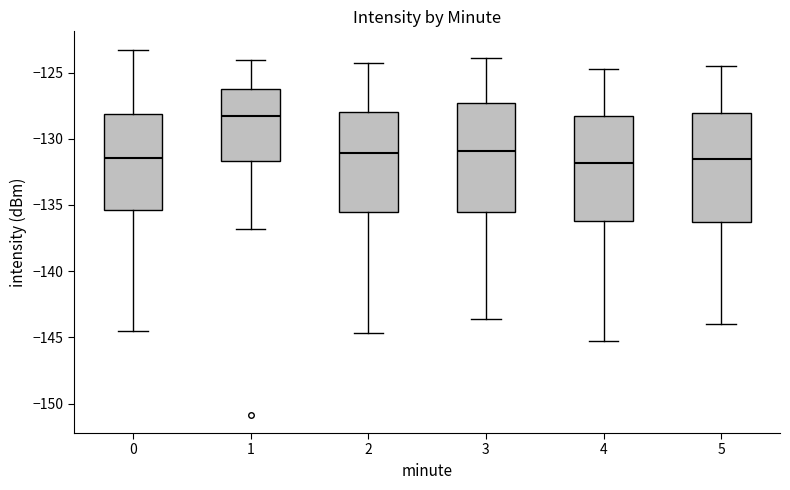

Which box's median line is the highest?

1